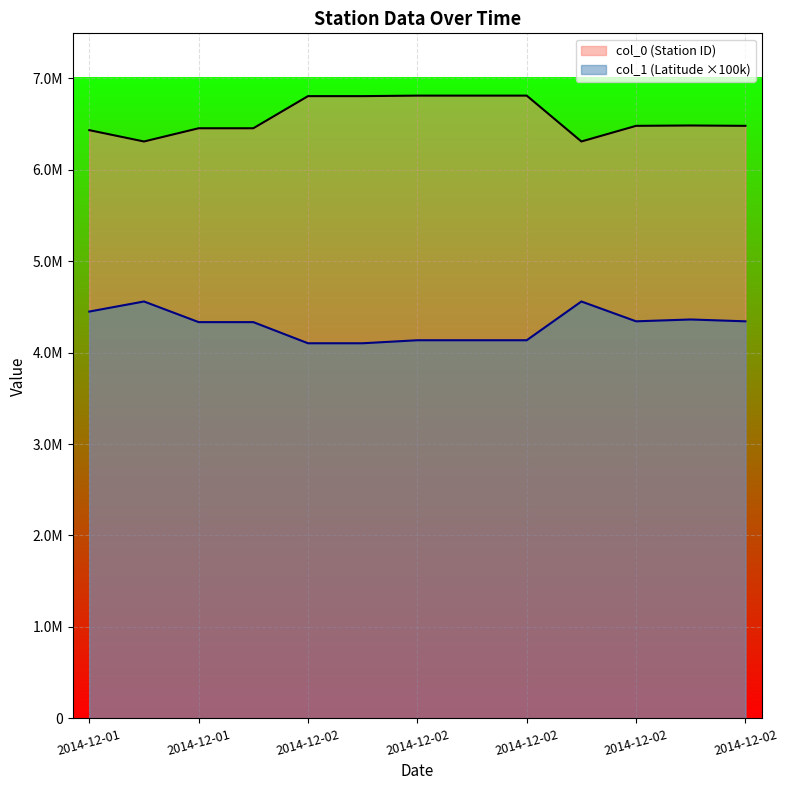

Rank the series by their average value, from highest to lowest.

col_0 (Station ID), col_1 (Latitude ×100k)